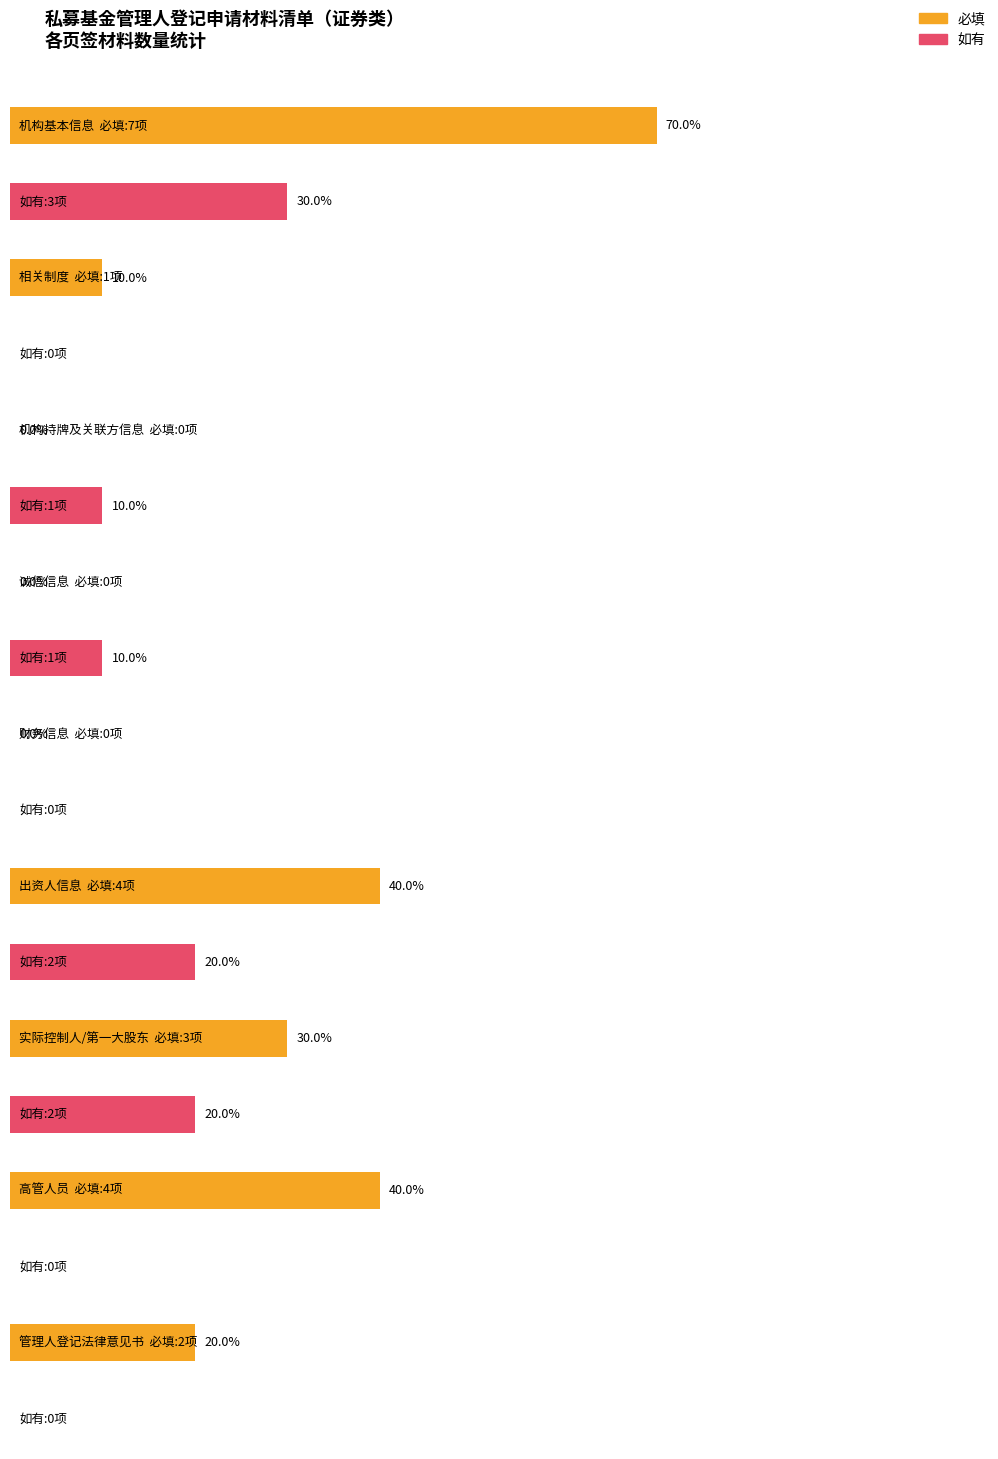

What are all the series names shown in the legend?

必填, 如有